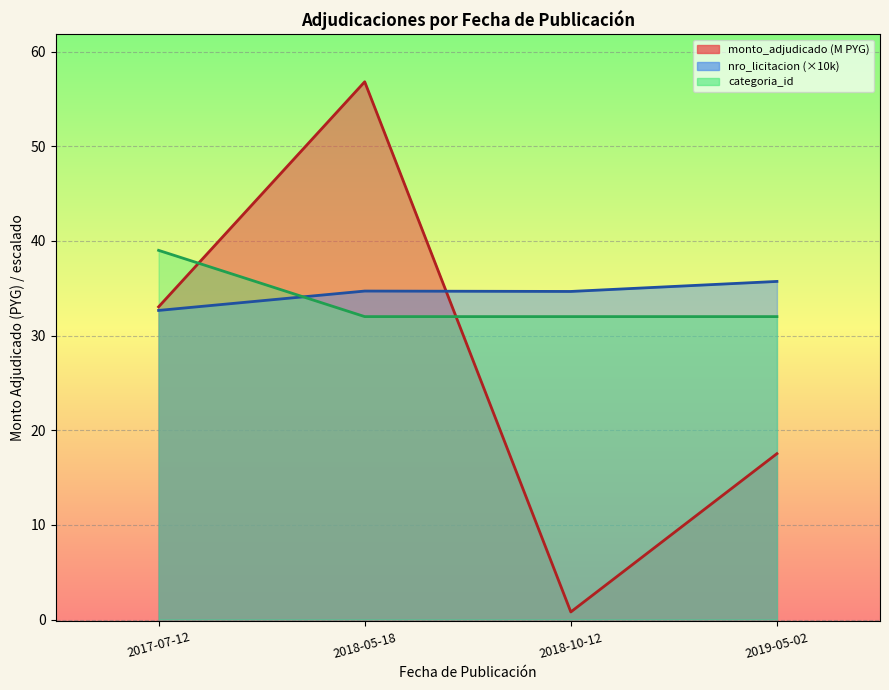

Which label corresponds to the smallest value in the chart?

2018-10-12